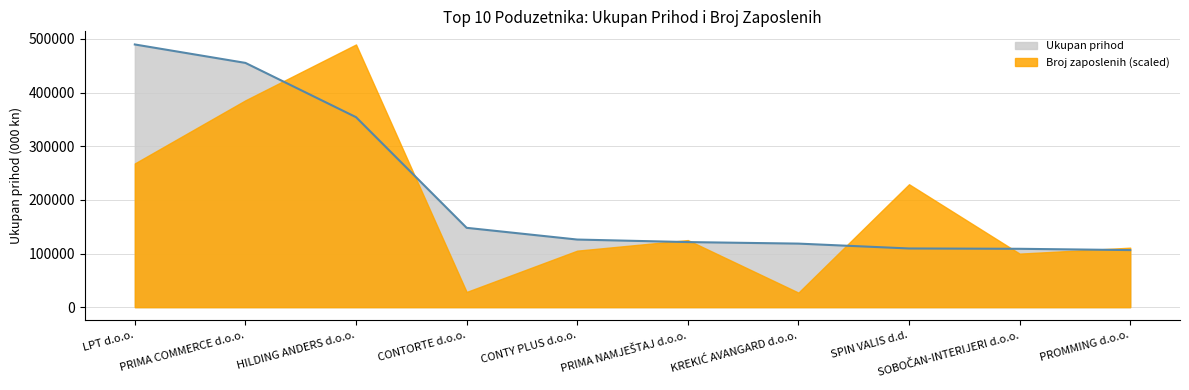

Where is the data nearest to the value 297965?

HILDING ANDERS d.o.o.